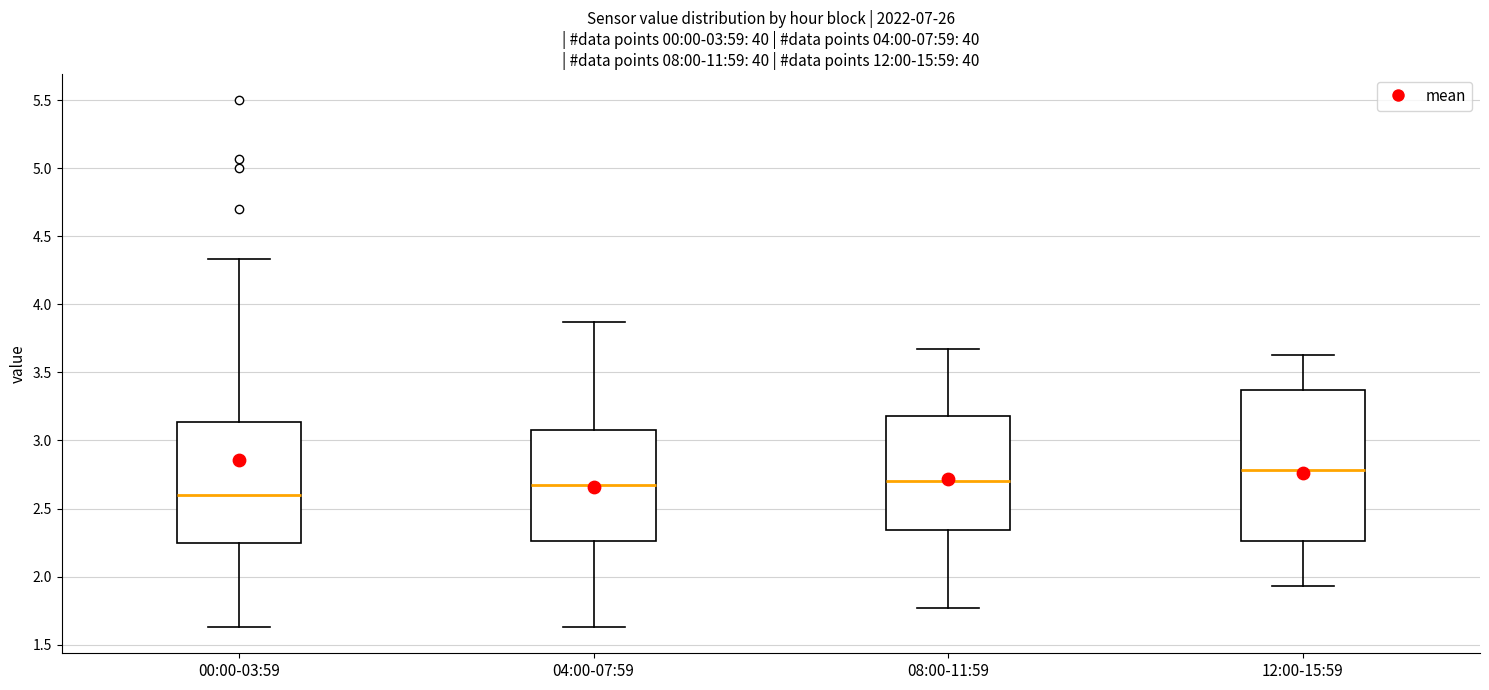

Which box's median line is the highest?

12:00-15:59